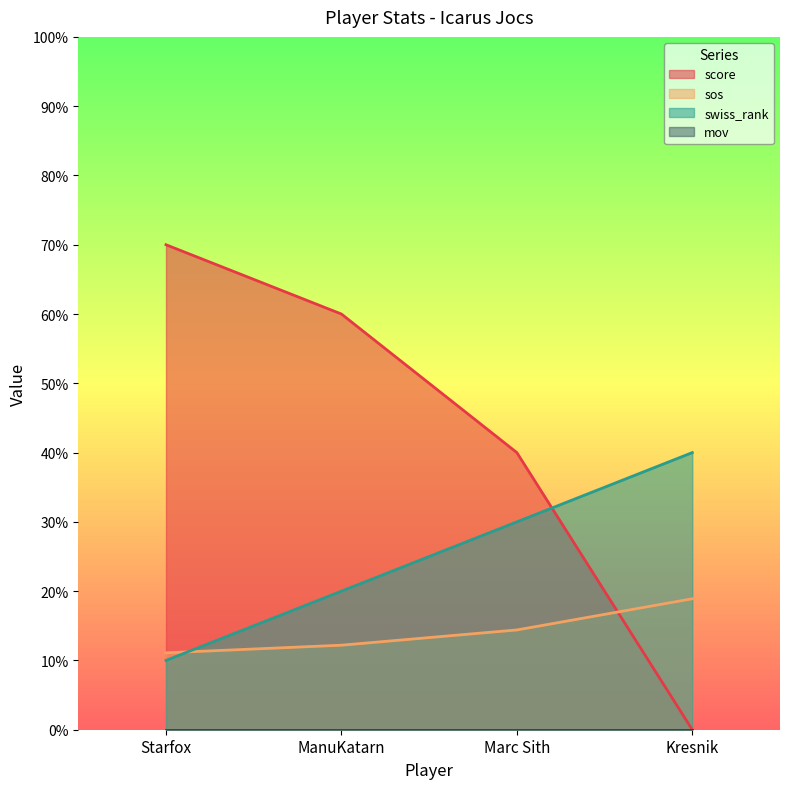

Does the chart display data point markers on the line(s)?

No